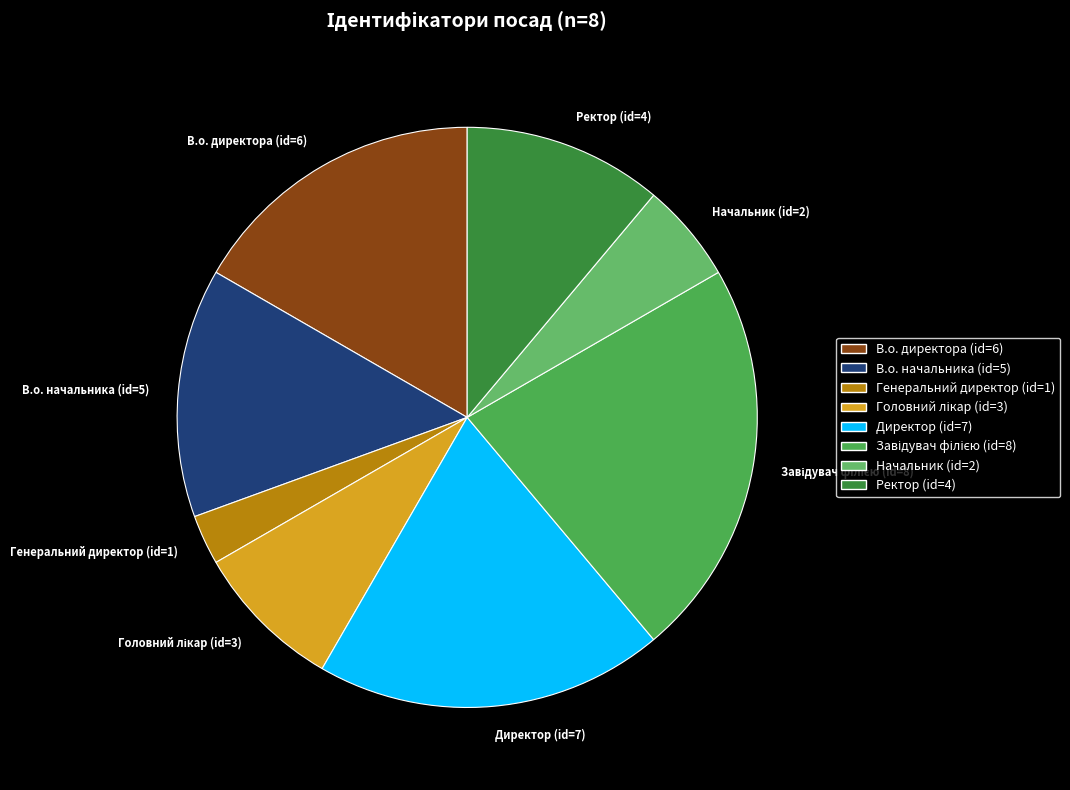

Approximately how many times larger is the value at В.о. директора compared to В.о. начальника?

1.2